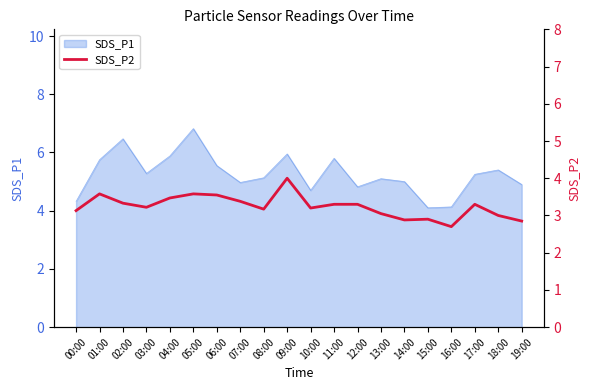

What is the minimum value for SDS_P1?

4.1